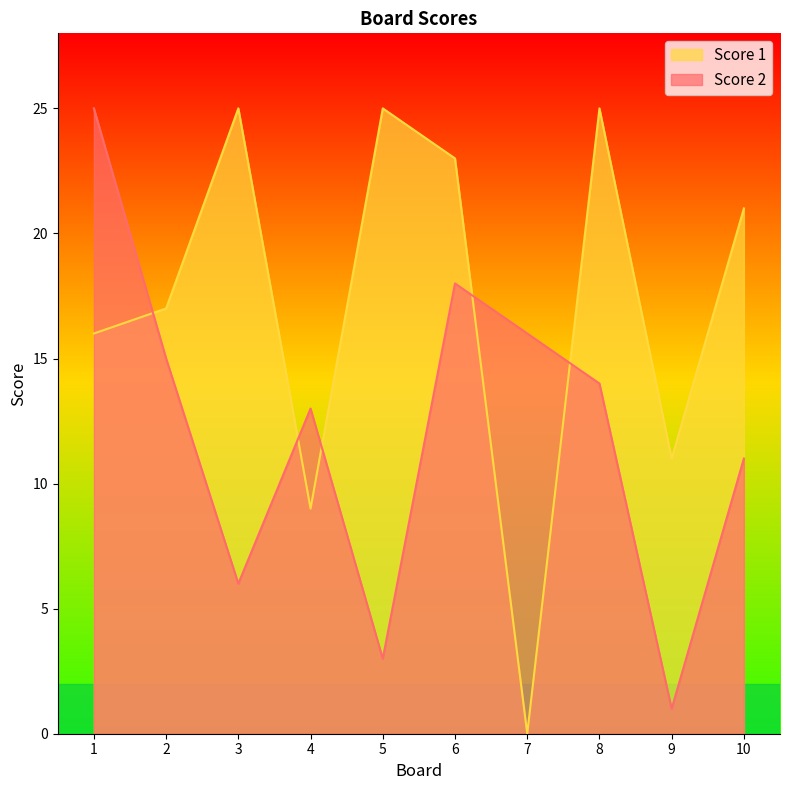

Which series has the largest total across all categories?

Score 1